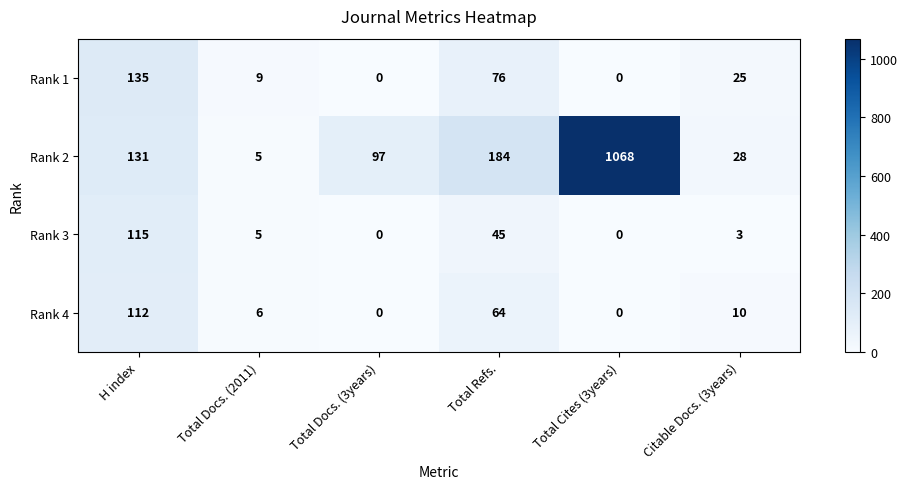

Which series has the largest range (max minus min)?

Rank 2